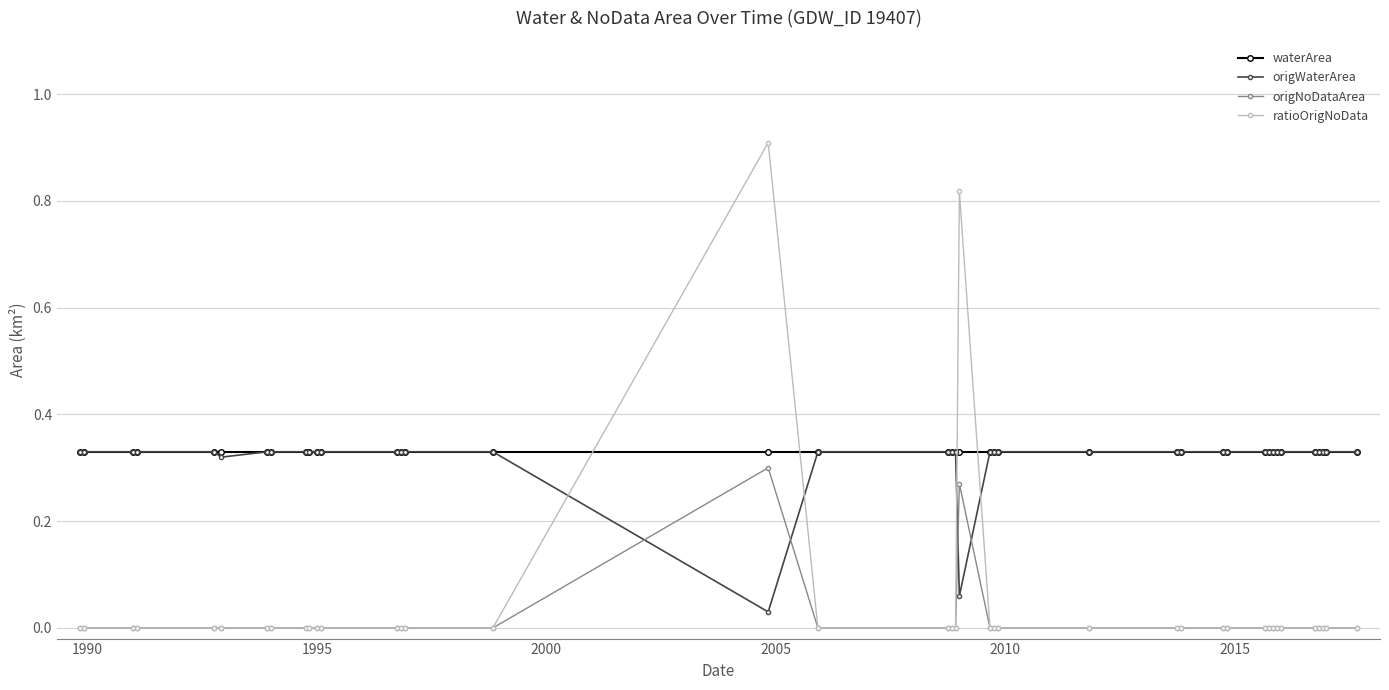

What is the greatest value displayed?

0.9